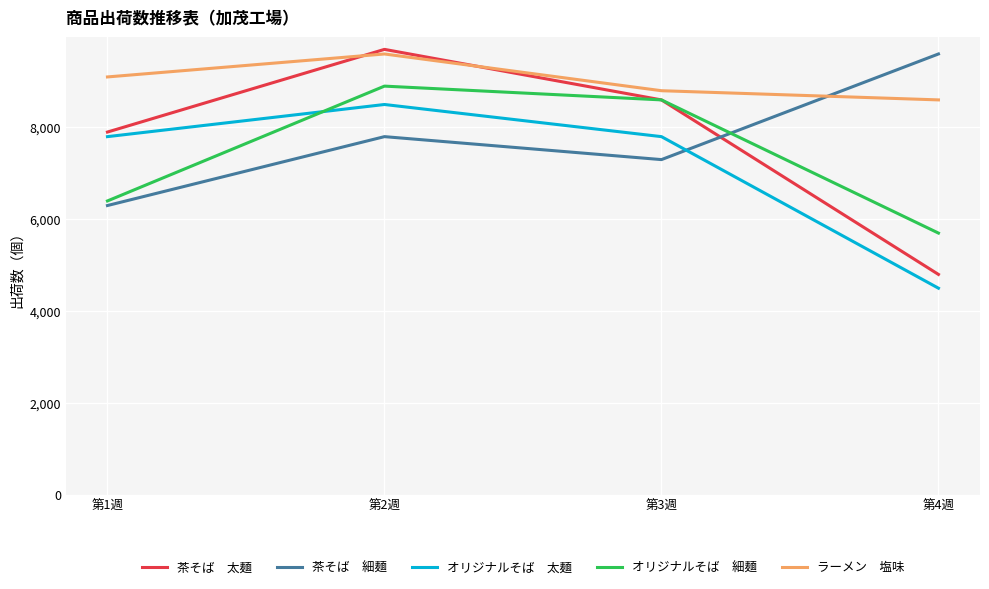

What is the total value across all series at 第2週?

44500